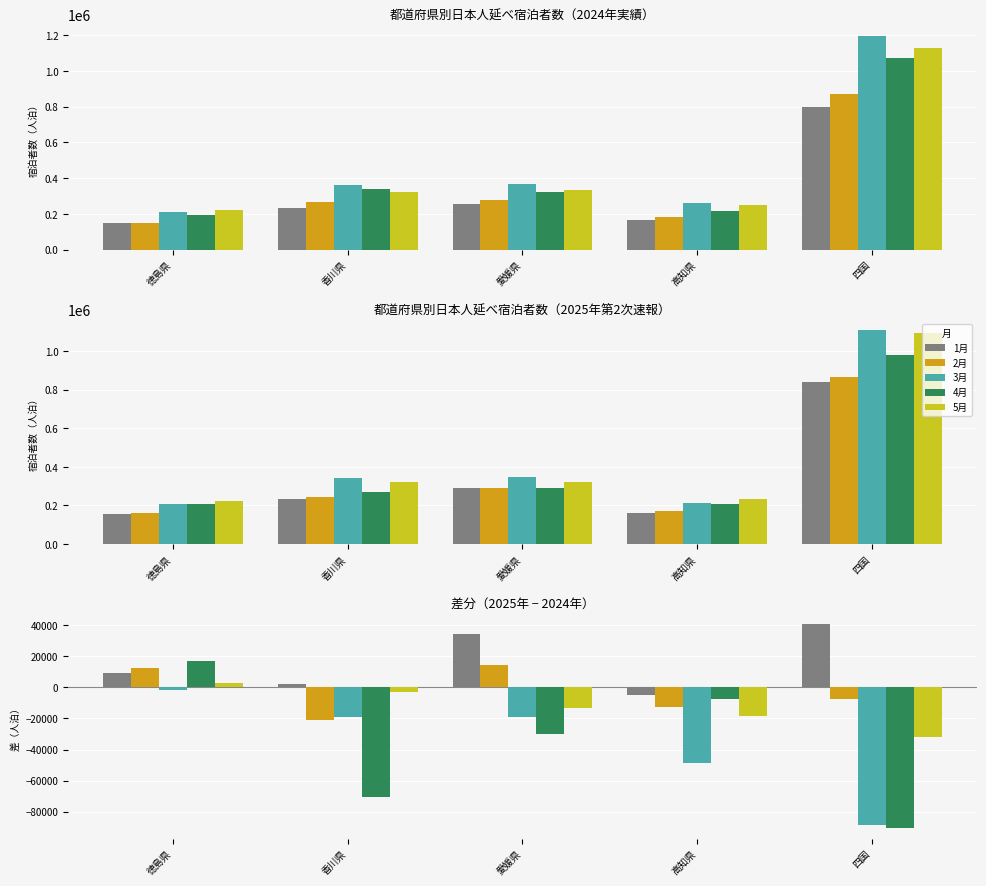

How many groups of bars are there?

5